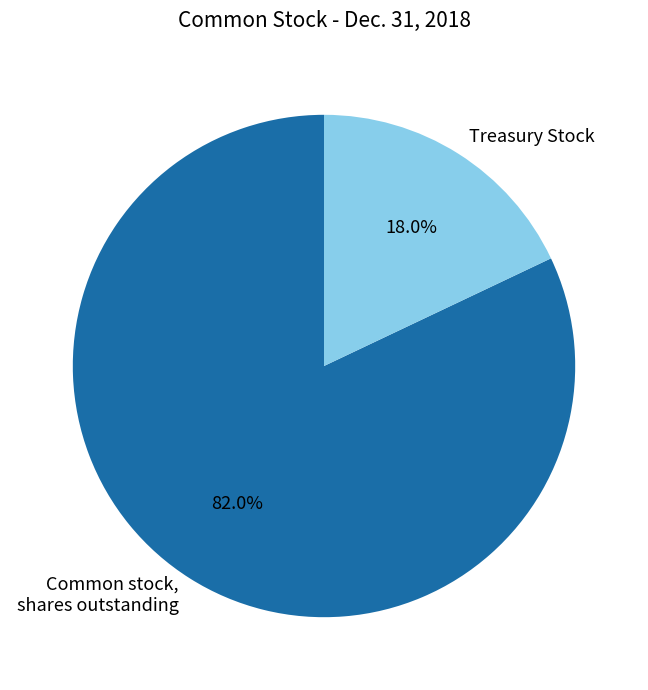

To the nearest percent, what is the difference between the Common stock, shares outstanding and Treasury Stock slice percentages?

64%